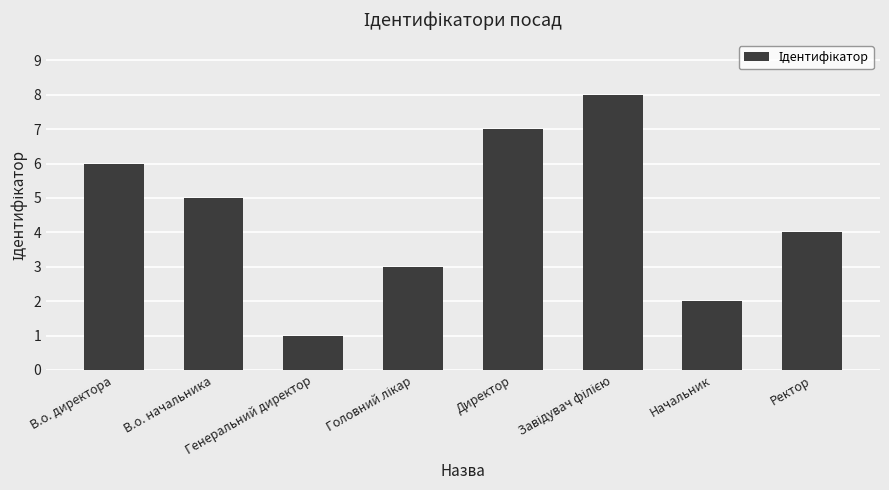

What is the greatest value displayed?

8